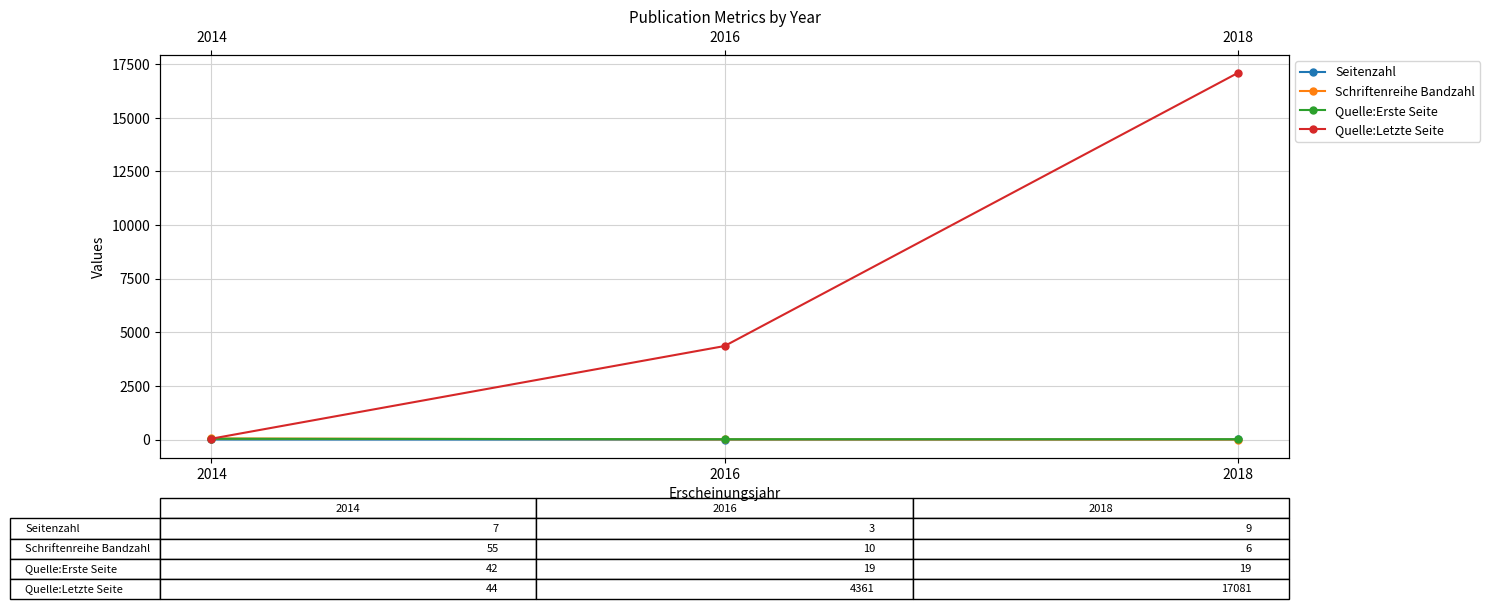

Does the chart display data point markers on the line(s)?

Yes